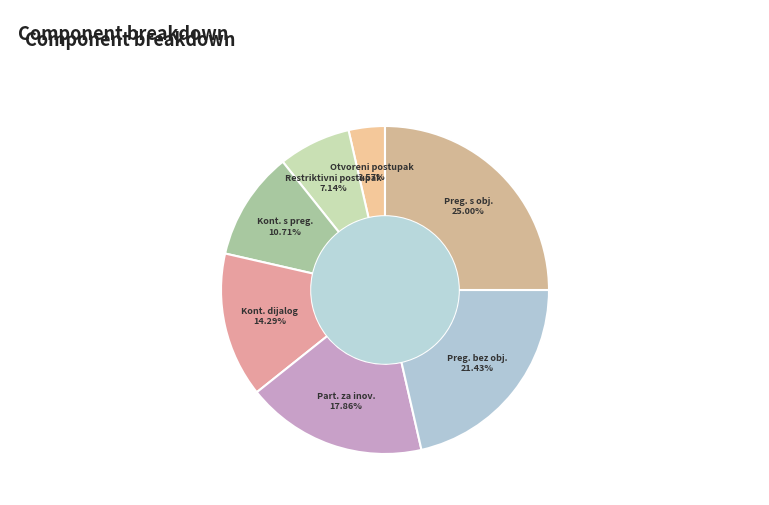

Count the number of slices in the pie.

7